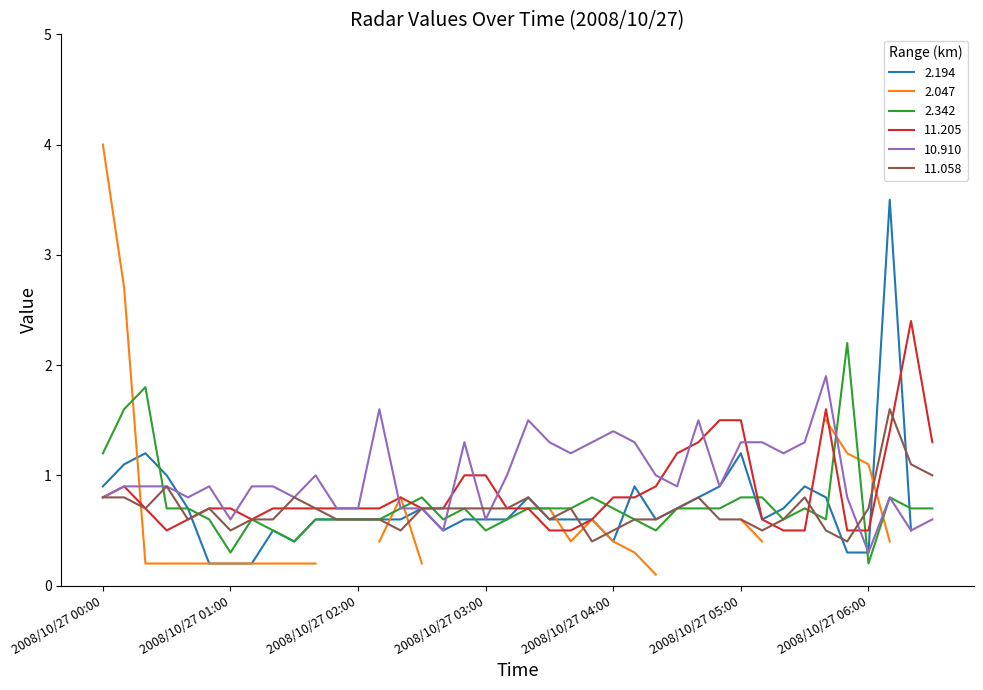

True or false: 2.342 and 10.910 intersect in this chart.

True